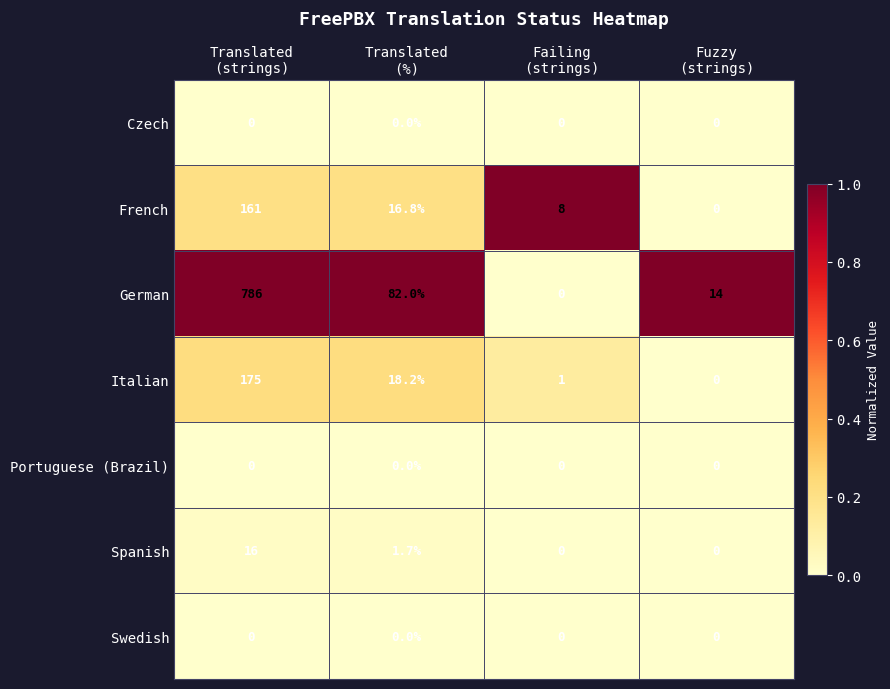

What is the greatest value displayed?

786.0